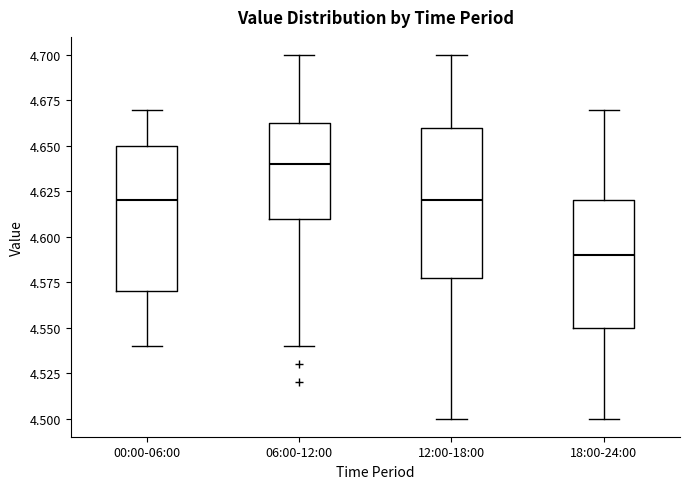

Reading left to right, read every box against the y-axis: the position of its median line, the range the box covers, and the ends of its whiskers. The values are not printed on the chart, so give them approximately, as read against the axis.

00:00-06:00: median 4.620, box 4.570 to 4.650, whiskers 4.540 to 4.670
06:00-12:00: median 4.640, box 4.610 to 4.665, whiskers 4.540 to 4.700
12:00-18:00: median 4.620, box 4.580 to 4.660, whiskers 4.500 to 4.700
18:00-24:00: median 4.590, box 4.550 to 4.620, whiskers 4.500 to 4.670